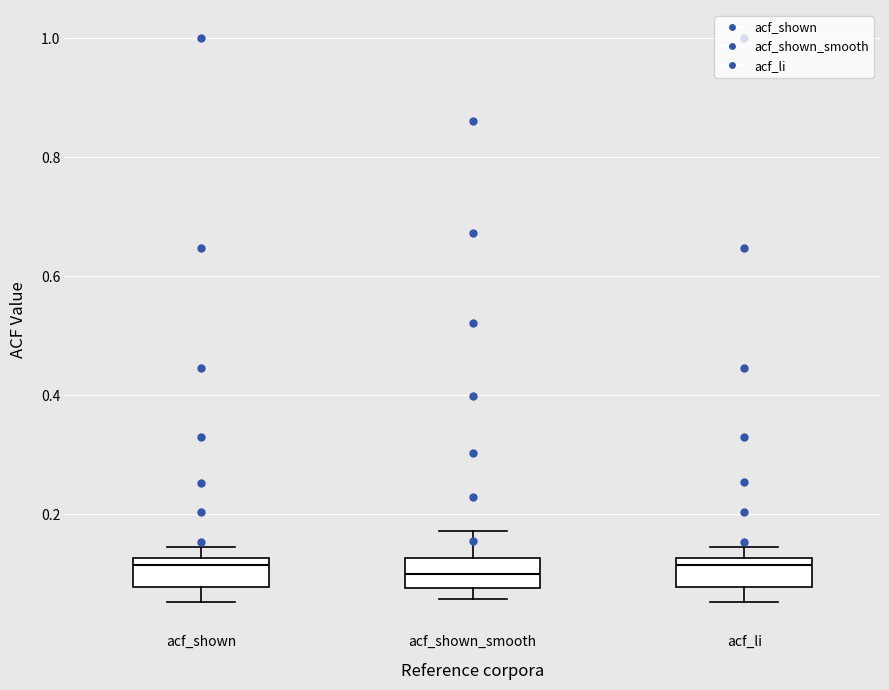

Reading left to right, transcribe this box plot: for each box, give where its median line is, the range the box spans, and where its two whiskers end, as read against the y-axis. The values are not printed on the chart, so give them approximately, as read against the axis.

acf_shown: median 0.12 (just below the box's upper edge), box 0.08 to 0.12, whiskers 0.06 to 0.14
acf_shown_smooth: median 0.10, box 0.08 to 0.12, whiskers 0.06 to 0.18
acf_li: median 0.12 (just below the box's upper edge), box 0.08 to 0.12, whiskers 0.06 to 0.14